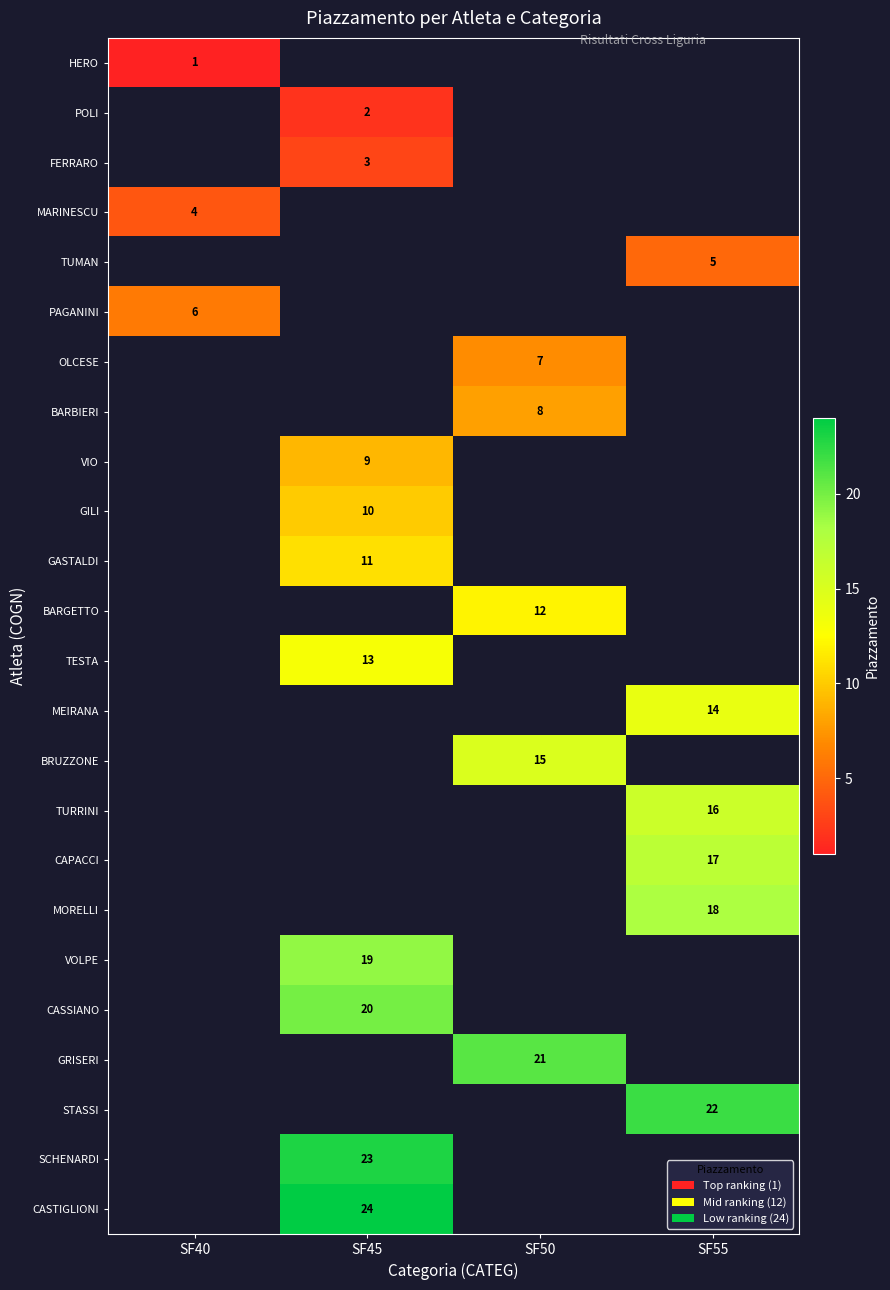

Between SF55 and SF45, which is larger?

SF45